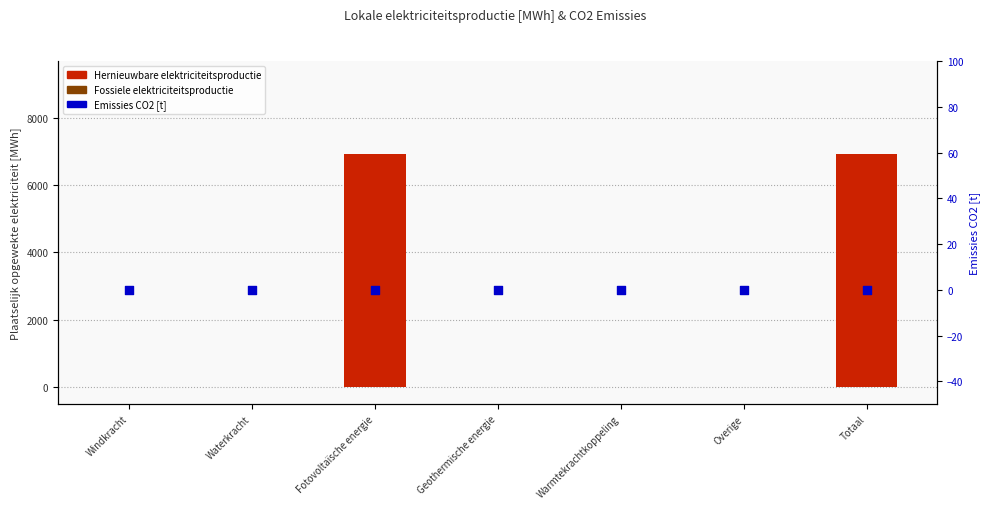

At how many categories does at least one series exceed 5360?

2